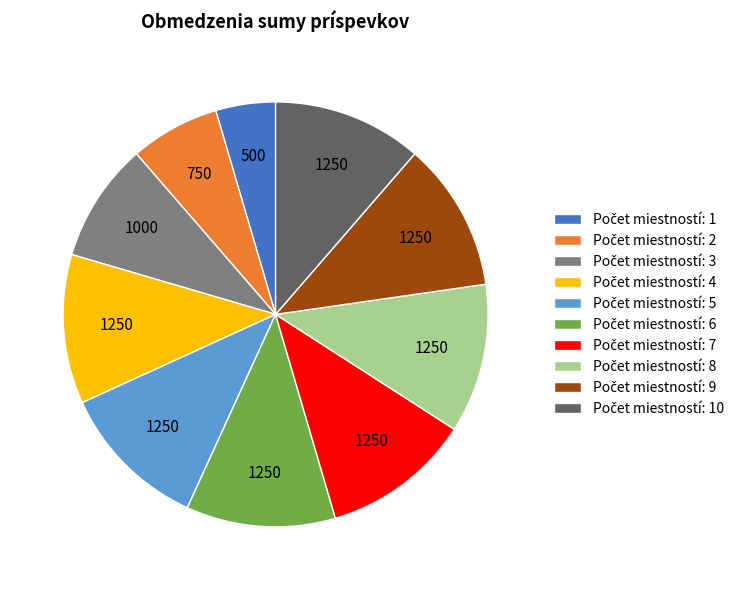

How many segments does this pie chart have?

10